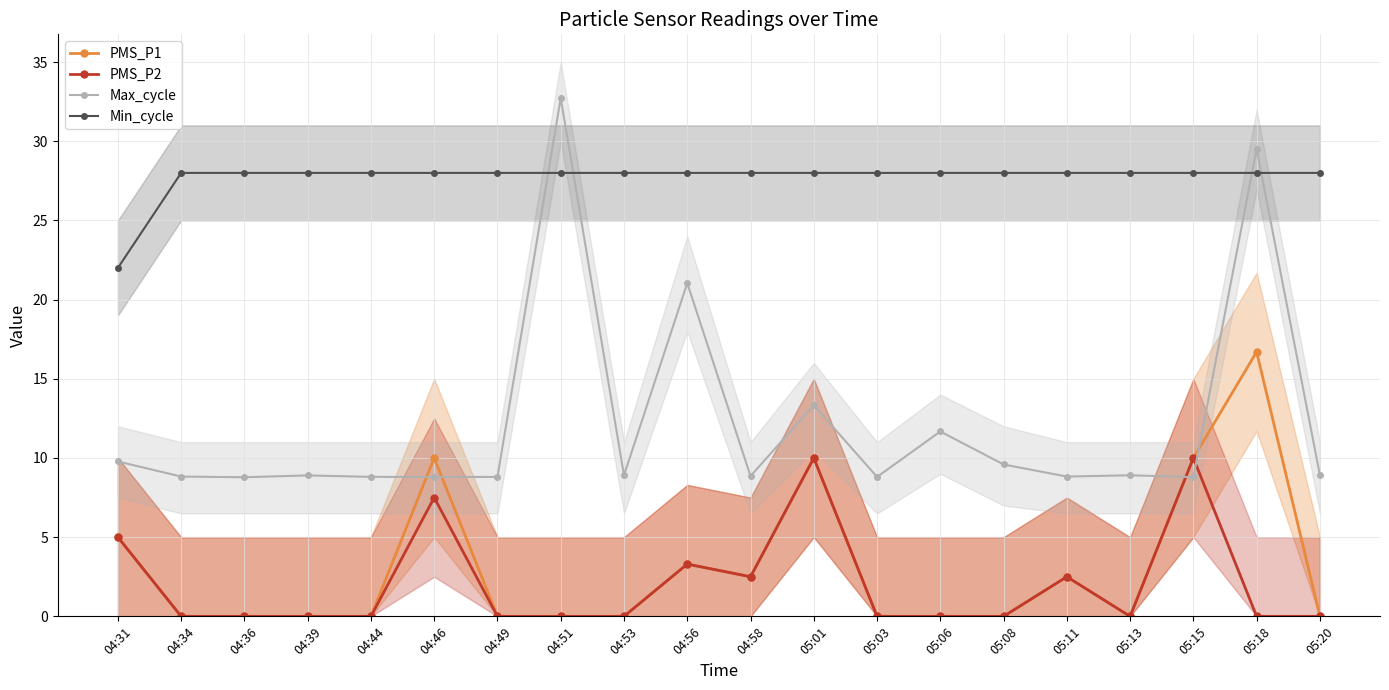

In PMS_P2, how many points are lower than both neighbors (excluding endpoints)?

2